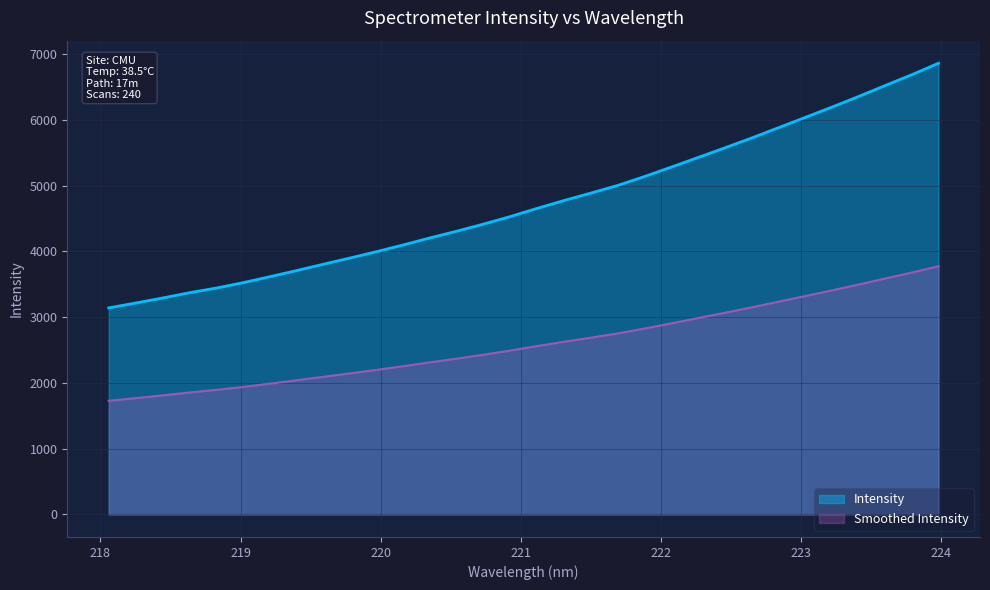

How many data points are less than 4653?

16